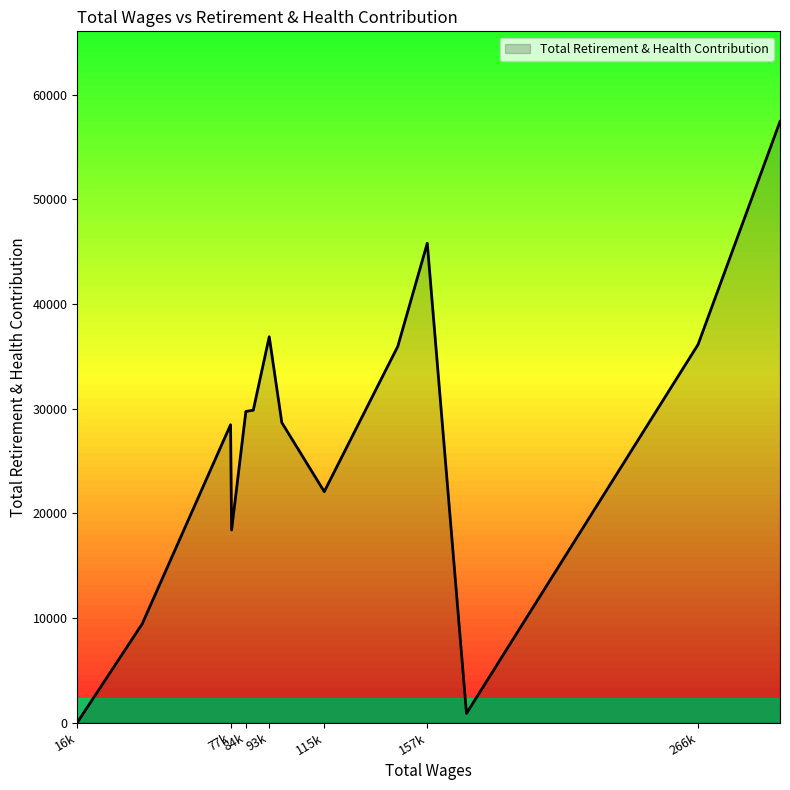

What is the average value?

27124